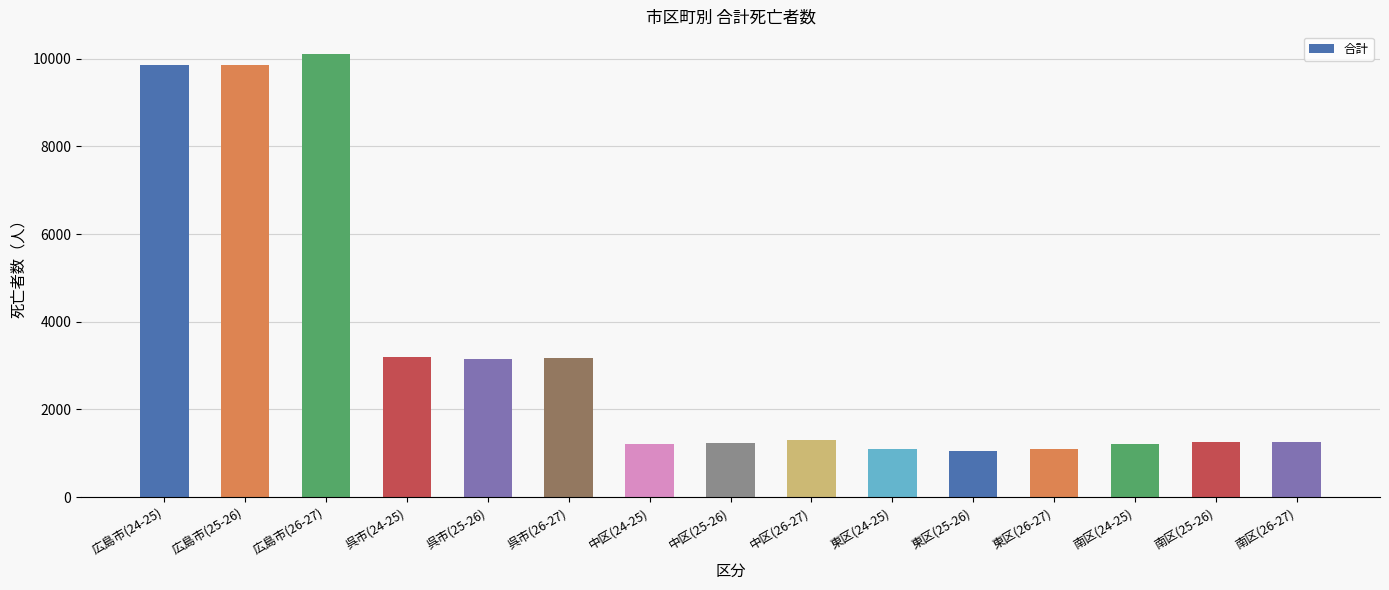

What is the label of the 2nd bar from the right?

南区(25-26)